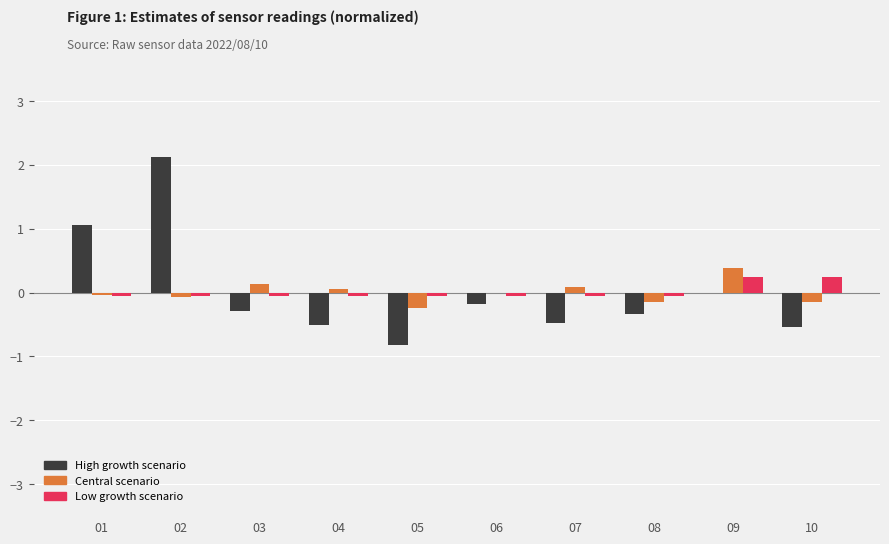

How many distinct data groups are displayed?

3